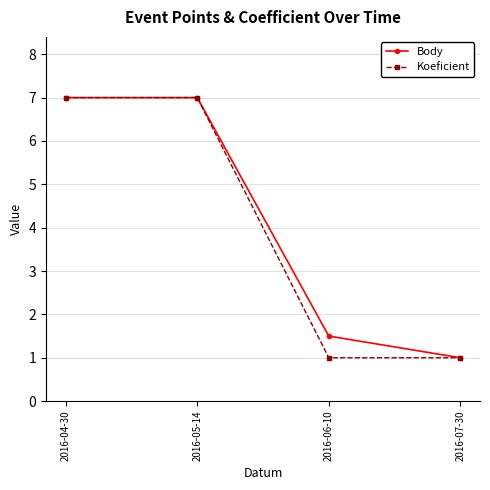

What is the maximum value shown in the chart?

7.0